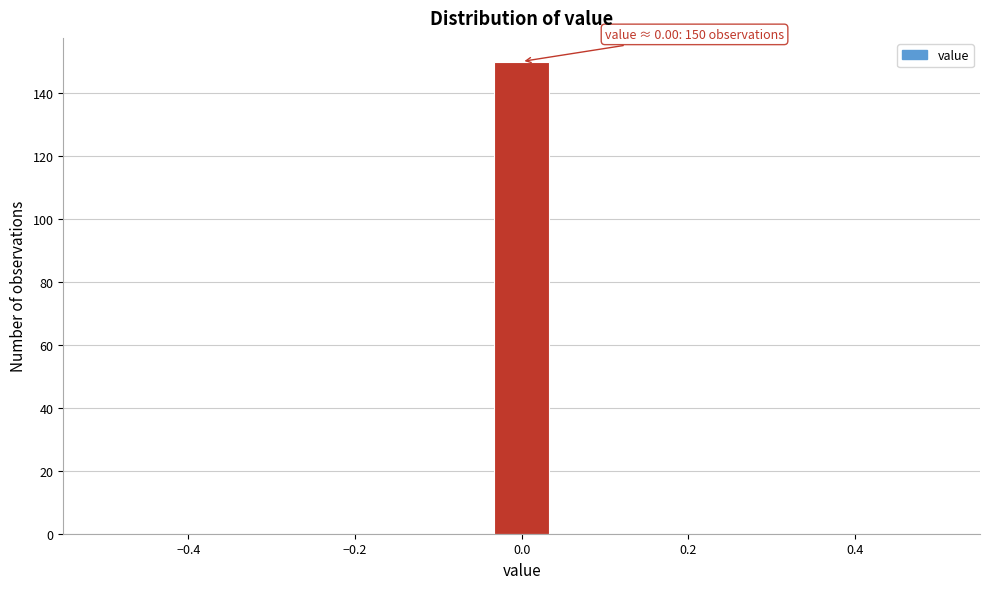

Around what value on the x-axis is the tallest bar? Give the approximate position of its centre, as read against the axis.

0.00